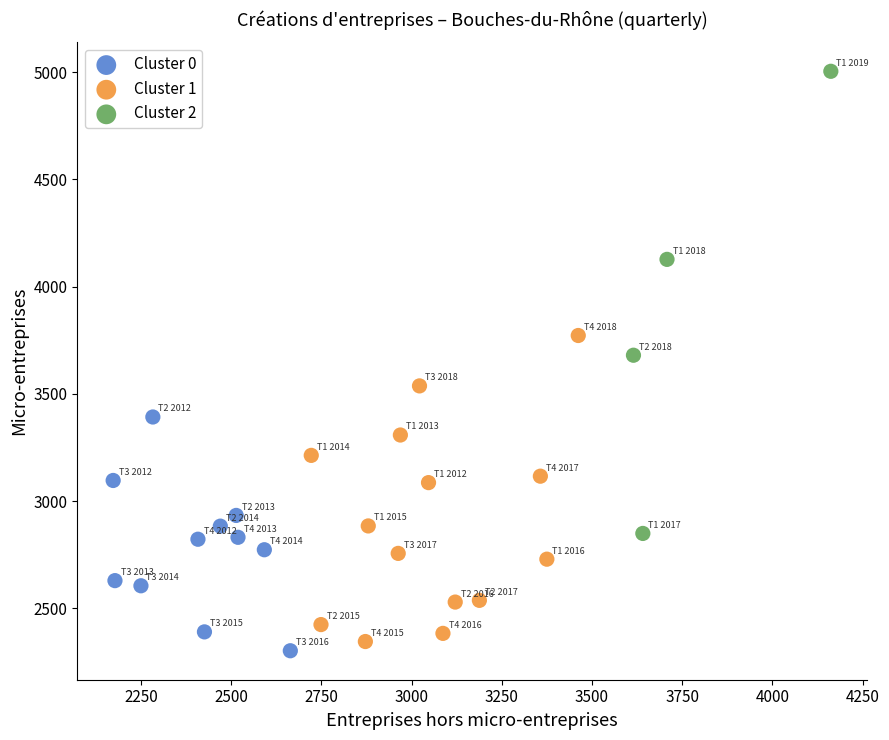

Which series has the widest spread of Y values?

Cluster 2